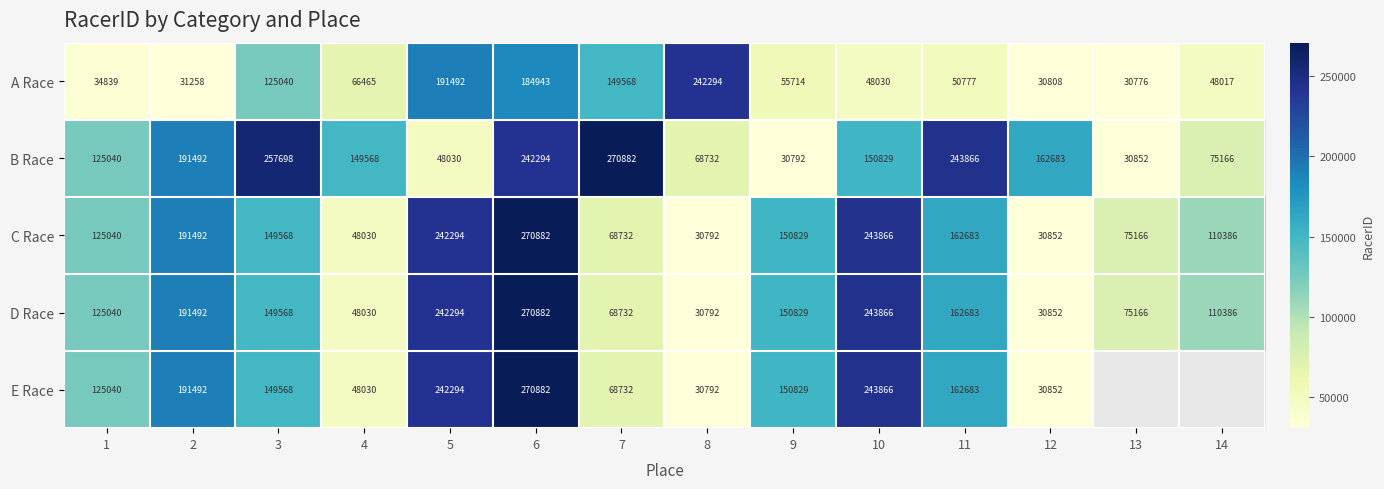

At which category does the chart reach its minimum across all series?

13